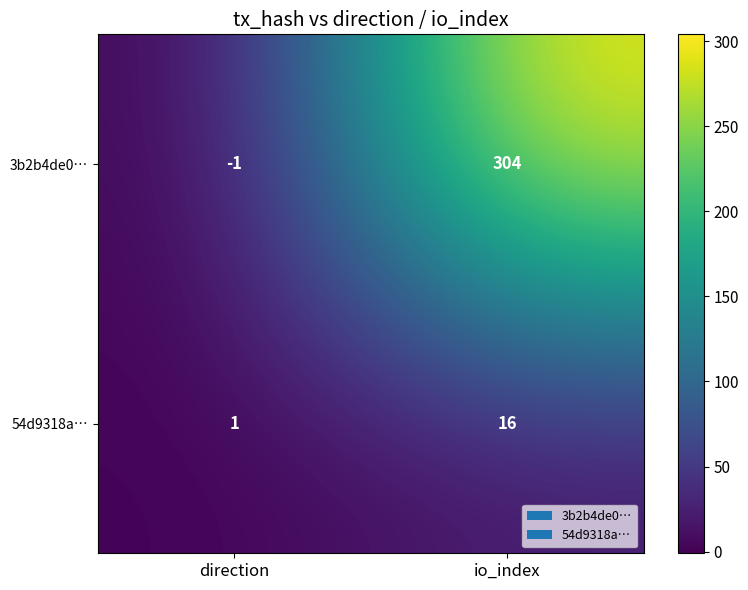

What is the difference between the 3b2b4de0… values at direction and io_index?

305